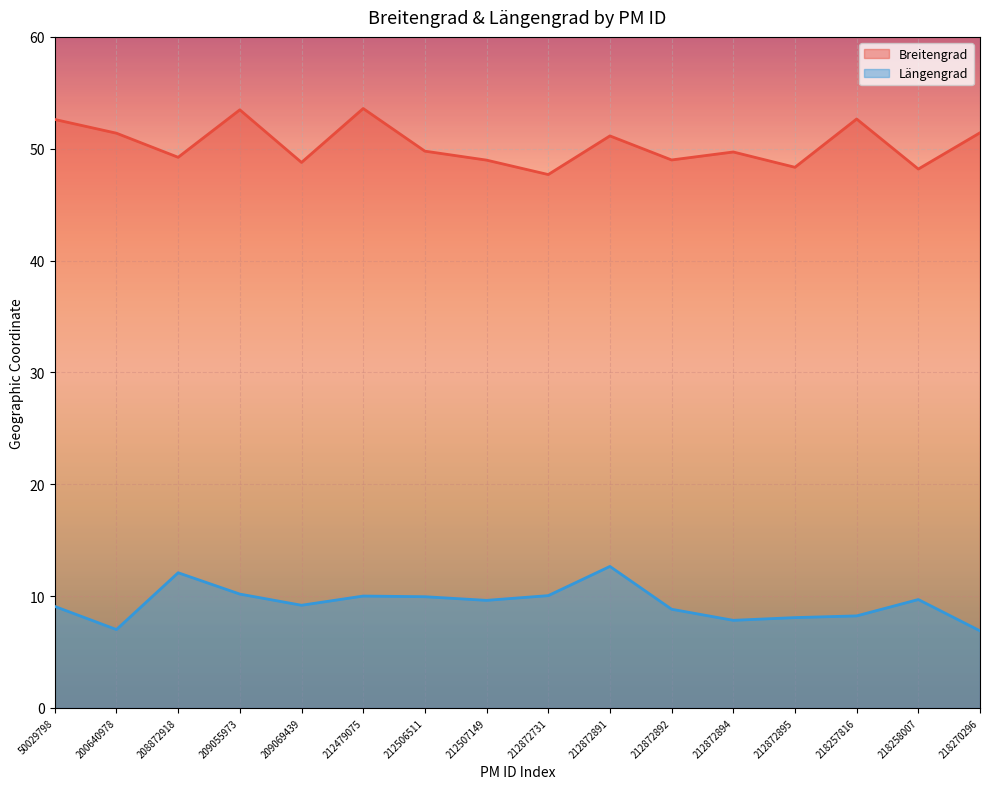

Between 212872891 and 218257816, which series saw the biggest shift?

Längengrad